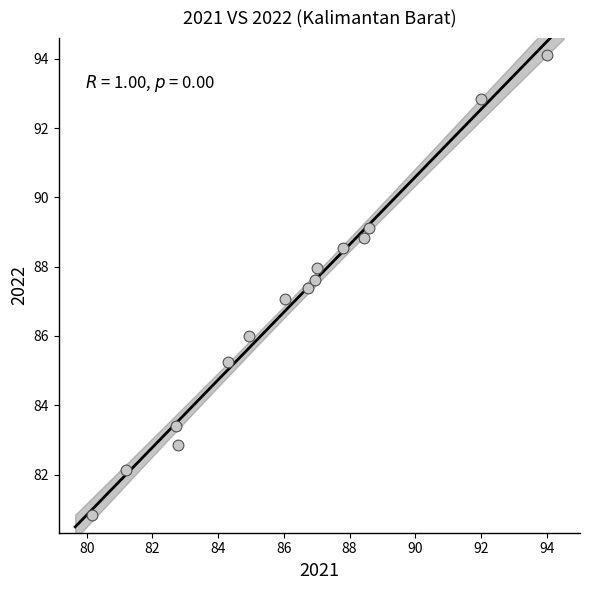

What is the range of X values (max minus min)?

13.9